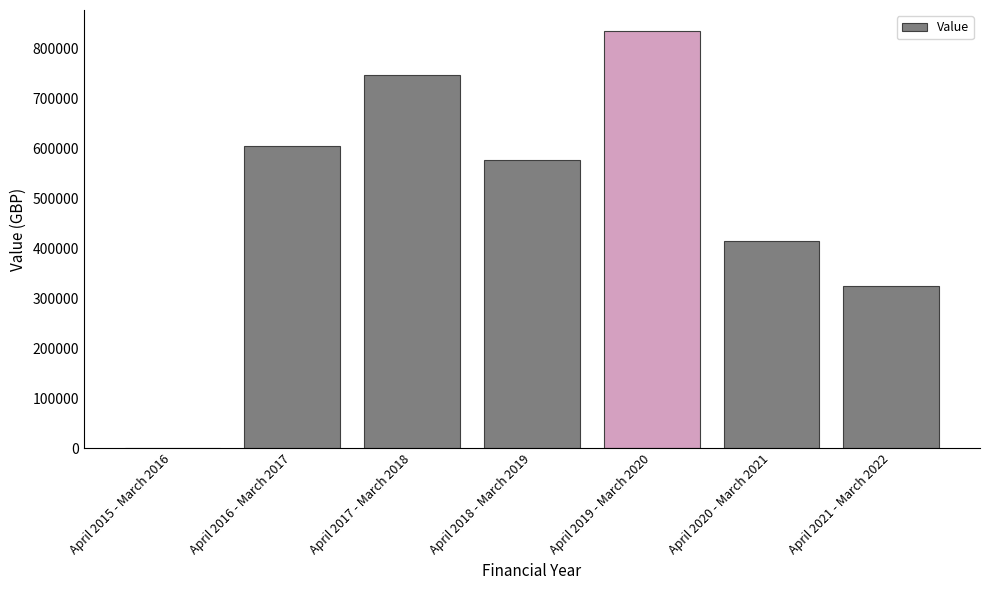

Count the number of categories in the chart.

7